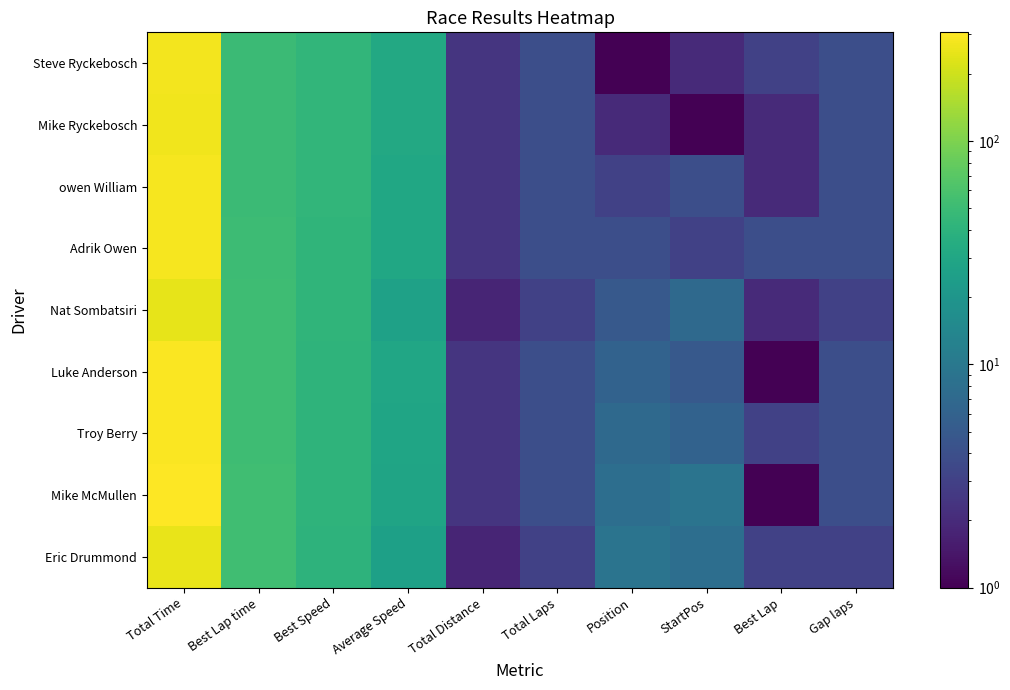

Reading left to right, transcribe all the data shown in this chart.

Steve Ryckebosch: Total Time=274.7	Best Lap time=49.5	Best Speed=43.6	Average Speed=31.5	Total Distance=2.4	Total Laps=4.0	Position=1.0	StartPos=2.0	Best Lap=3.0	Gap laps=4.0
Mike Ryckebosch: Total Time=270.5	Best Lap time=49.7	Best Speed=43.5	Average Speed=31.9	Total Distance=2.4	Total Laps=4.0	Position=2.0	StartPos=1.0	Best Lap=2.0	Gap laps=4.0
owen William: Total Time=285.4	Best Lap time=49.7	Best Speed=43.4	Average Speed=30.3	Total Distance=2.4	Total Laps=4.0	Position=3.0	StartPos=4.0	Best Lap=2.0	Gap laps=4.0
Adrik Owen: Total Time=282.5	Best Lap time=51.1	Best Speed=42.2	Average Speed=30.6	Total Distance=2.4	Total Laps=4.0	Position=4.0	StartPos=3.0	Best Lap=4.0	Gap laps=4.0
Nat Sombatsiri: Total Time=246.3	Best Lap time=51.4	Best Speed=42.1	Average Speed=26.3	Total Distance=1.8	Total Laps=3.0	Position=5.0	StartPos=7.0	Best Lap=2.0	Gap laps=3.0
Luke Anderson: Total Time=293.7	Best Lap time=51.7	Best Speed=41.8	Average Speed=29.4	Total Distance=2.4	Total Laps=4.0	Position=6.0	StartPos=5.0	Best Lap=1.0	Gap laps=4.0
Troy Berry: Total Time=298.7	Best Lap time=52.2	Best Speed=41.3	Average Speed=28.9	Total Distance=2.4	Total Laps=4.0	Position=7.0	StartPos=6.0	Best Lap=3.0	Gap laps=4.0
Mike McMullen: Total Time=306.3	Best Lap time=52.8	Best Speed=40.9	Average Speed=28.2	Total Distance=2.4	Total Laps=4.0	Position=8.0	StartPos=9.0	Best Lap=1.0	Gap laps=4.0
Eric Drummond: Total Time=252.0	Best Lap time=52.8	Best Speed=40.9	Average Speed=25.7	Total Distance=1.8	Total Laps=3.0	Position=9.0	StartPos=8.0	Best Lap=3.0	Gap laps=3.0